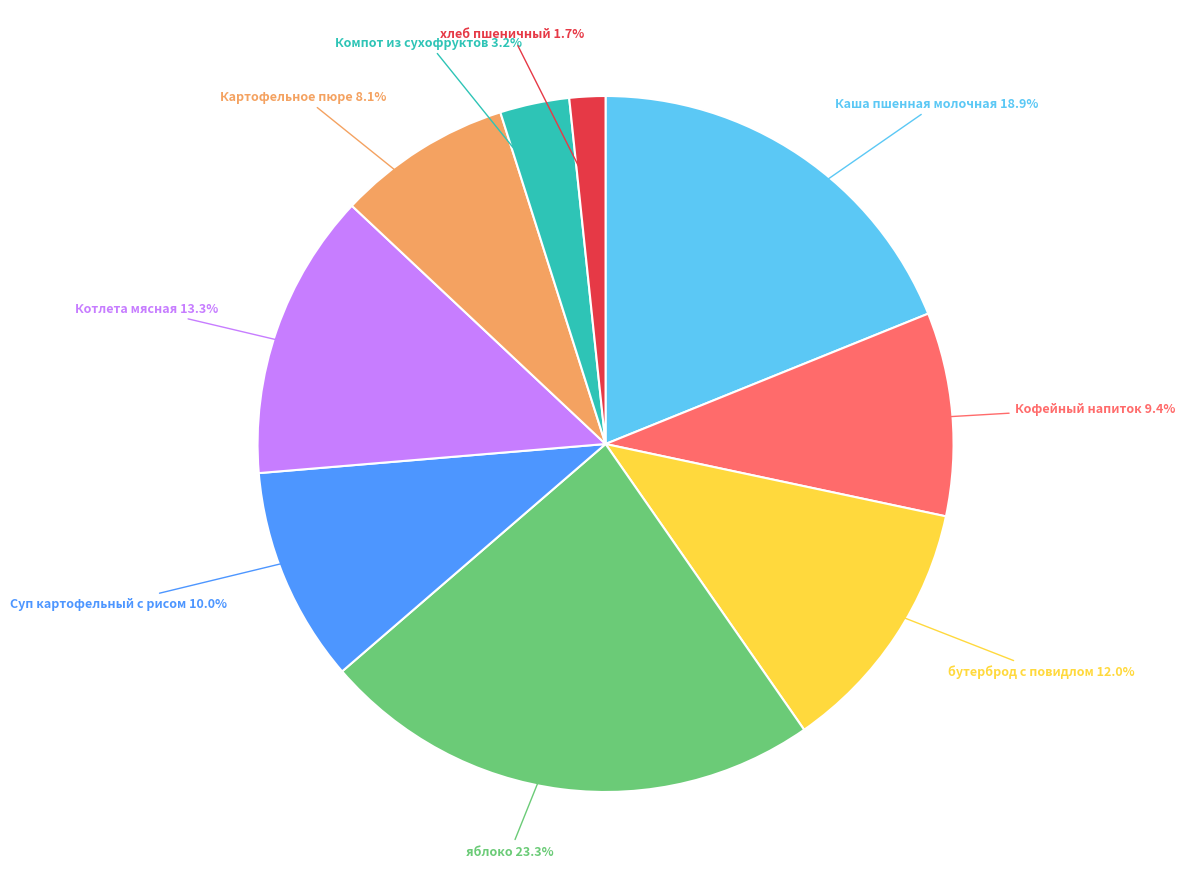

What percentage is the Кофейный напиток slice, to the nearest percent?

9%